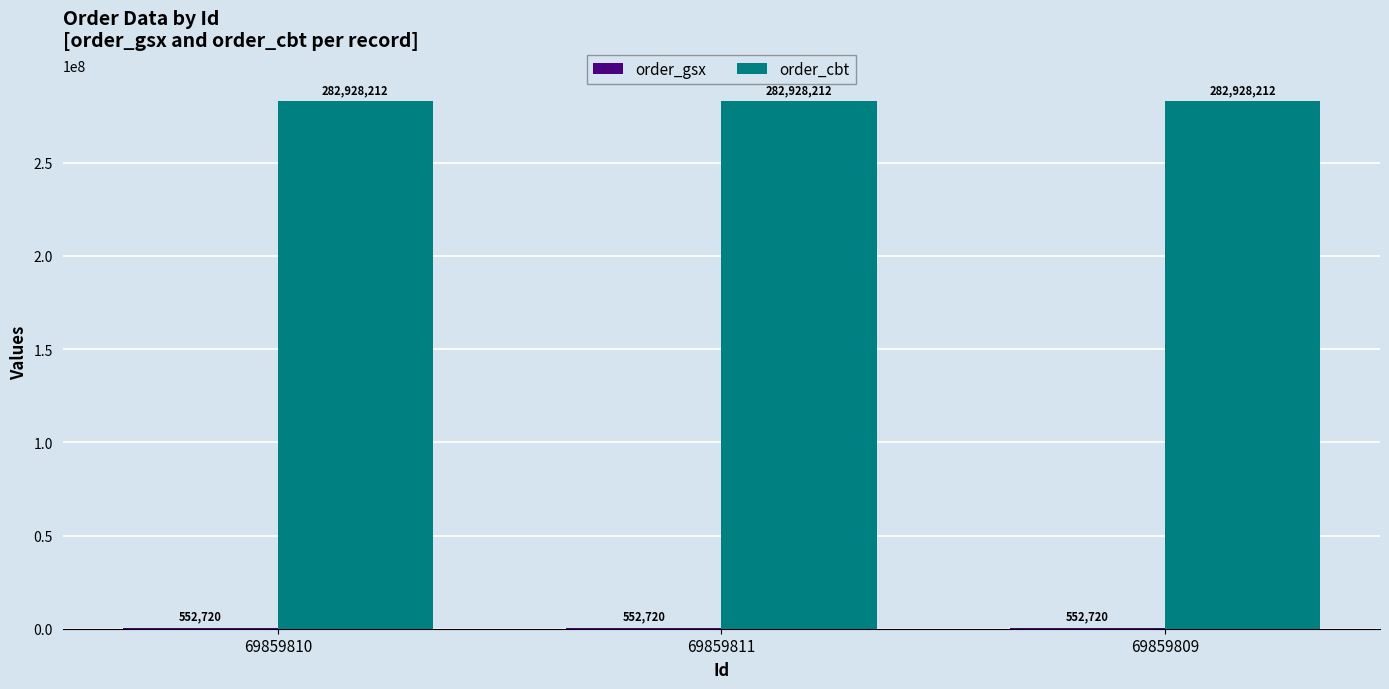

What is the approximate value of order_cbt at 69859809?

282928212